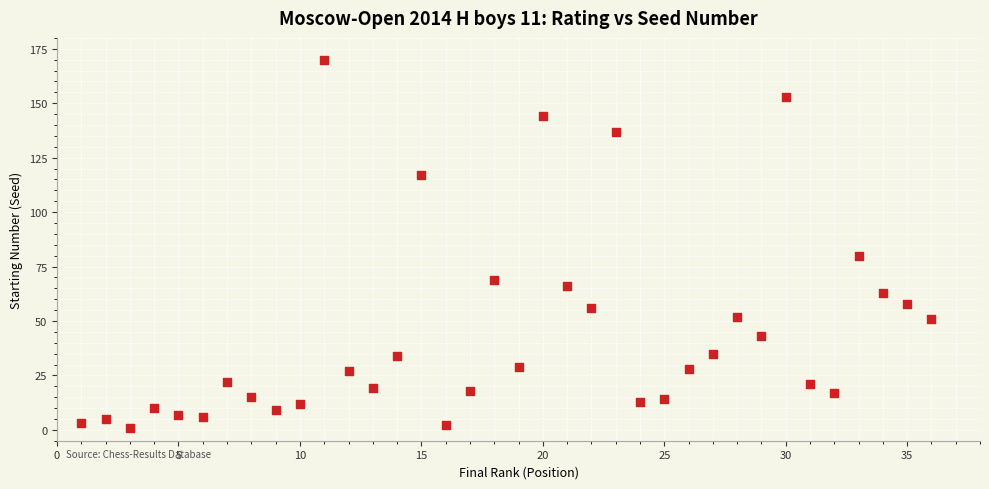

What is the range of Y values (max minus min)?

169